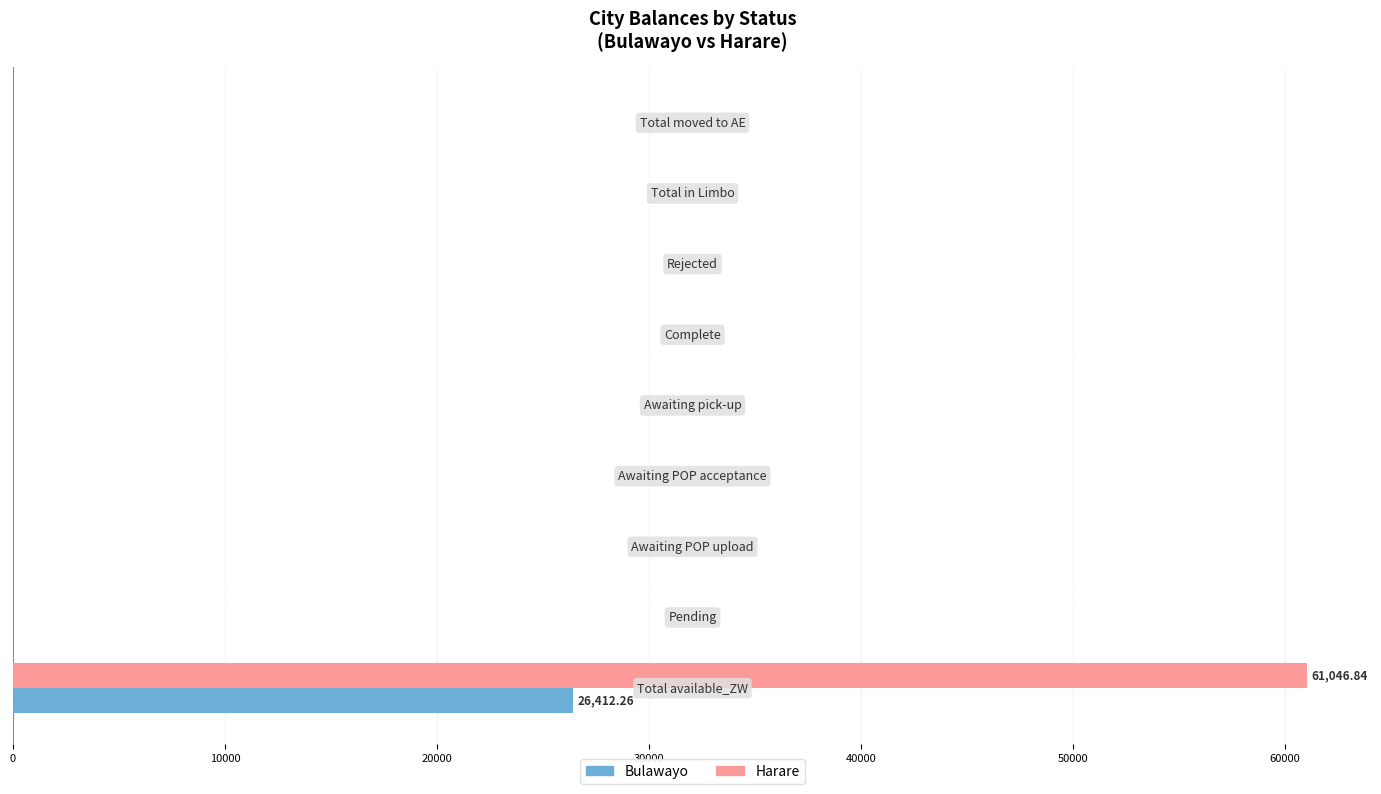

Which series has the largest total across all categories?

Harare